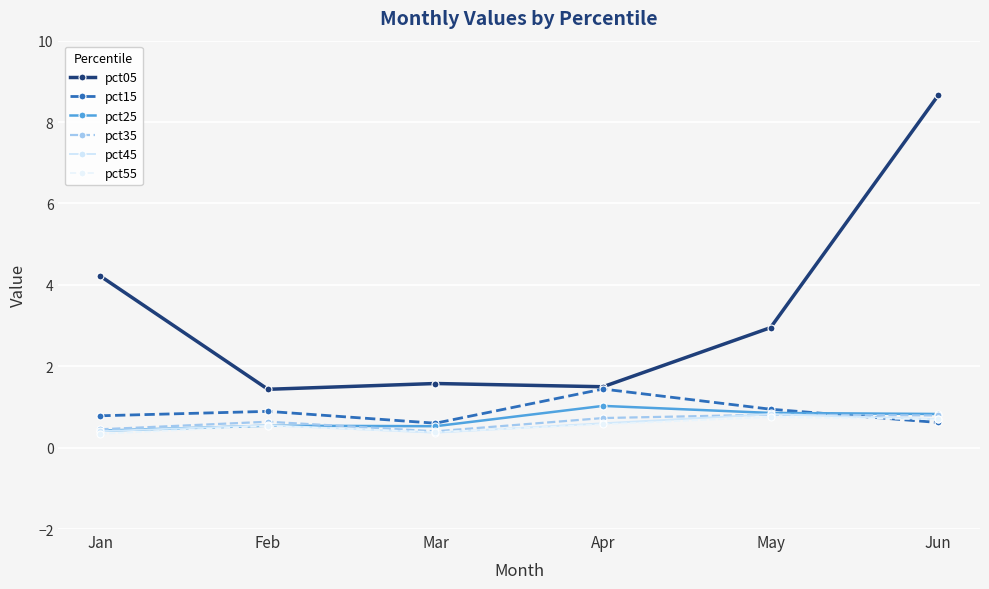

True or false: pct25 and pct05 cross at least once.

False